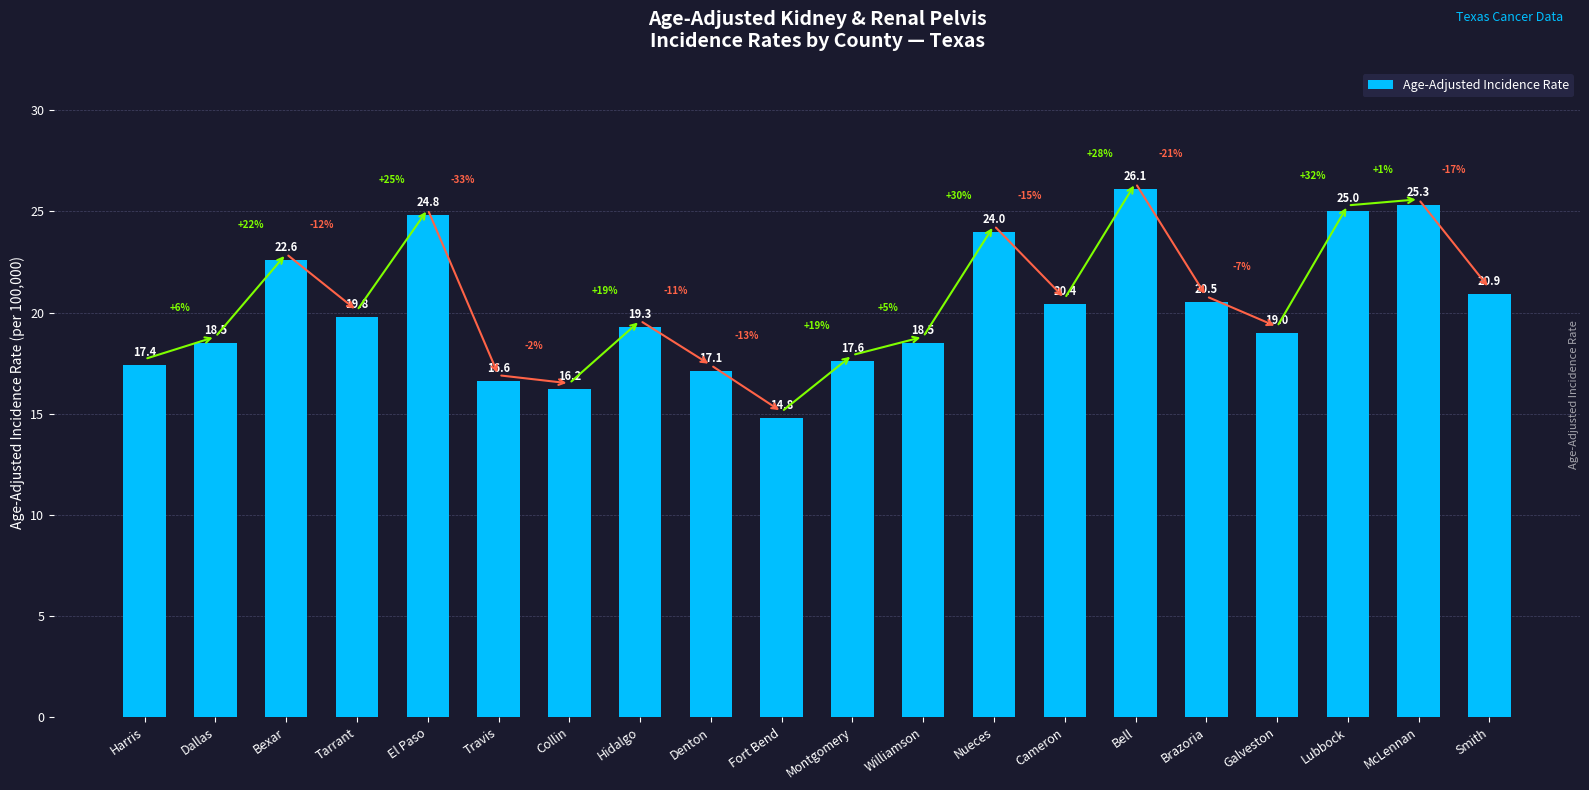

What is the maximum value shown in the chart?

26.1